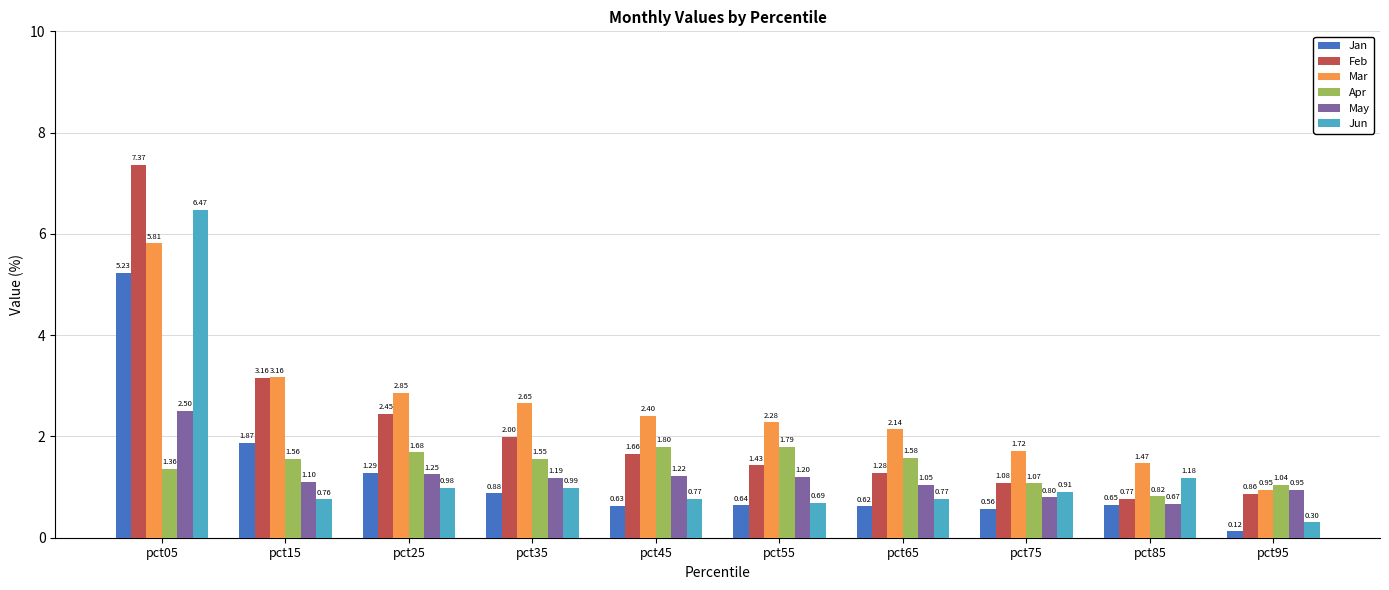

Between pct25 and pct55, which series saw the biggest shift?

Feb